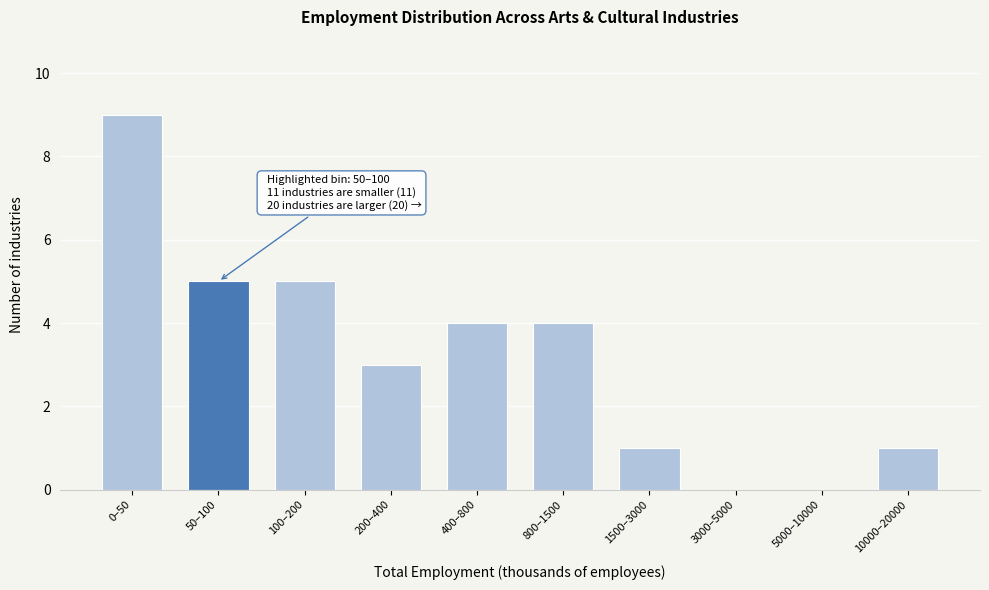

Reading left to right, what are all the values shown in this chart?

0–50=9	50–100=5	100–200=5	200–400=3	400–800=4	800–1500=4	1500–3000=1	3000–5000=0	5000–10000=0	10000–20000=1